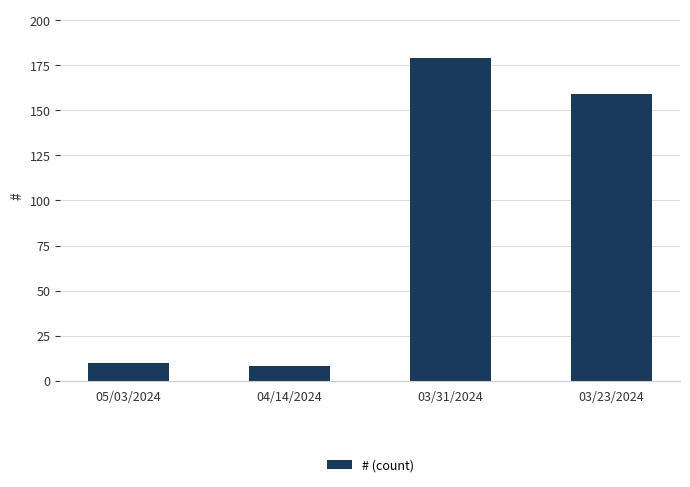

The value at 04/14/2024 is 8. True or false?

True